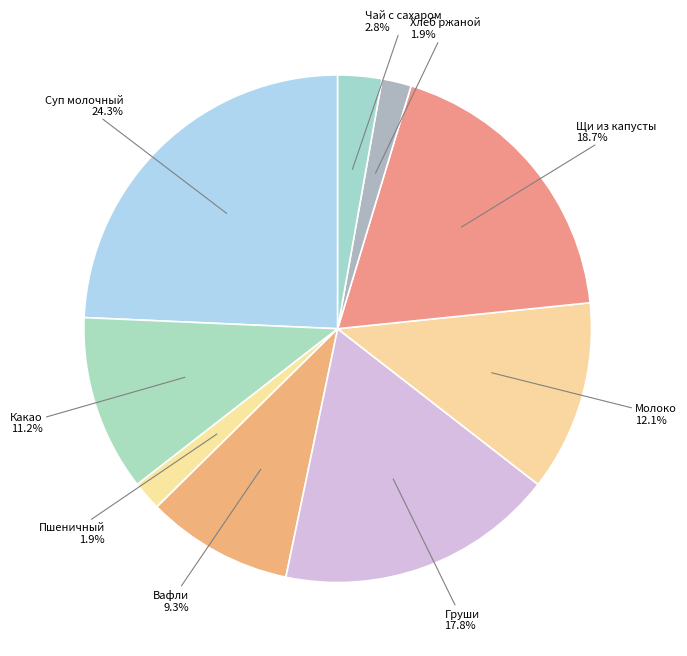

Combined, do Вафли and Молоко account for over 50%?

No